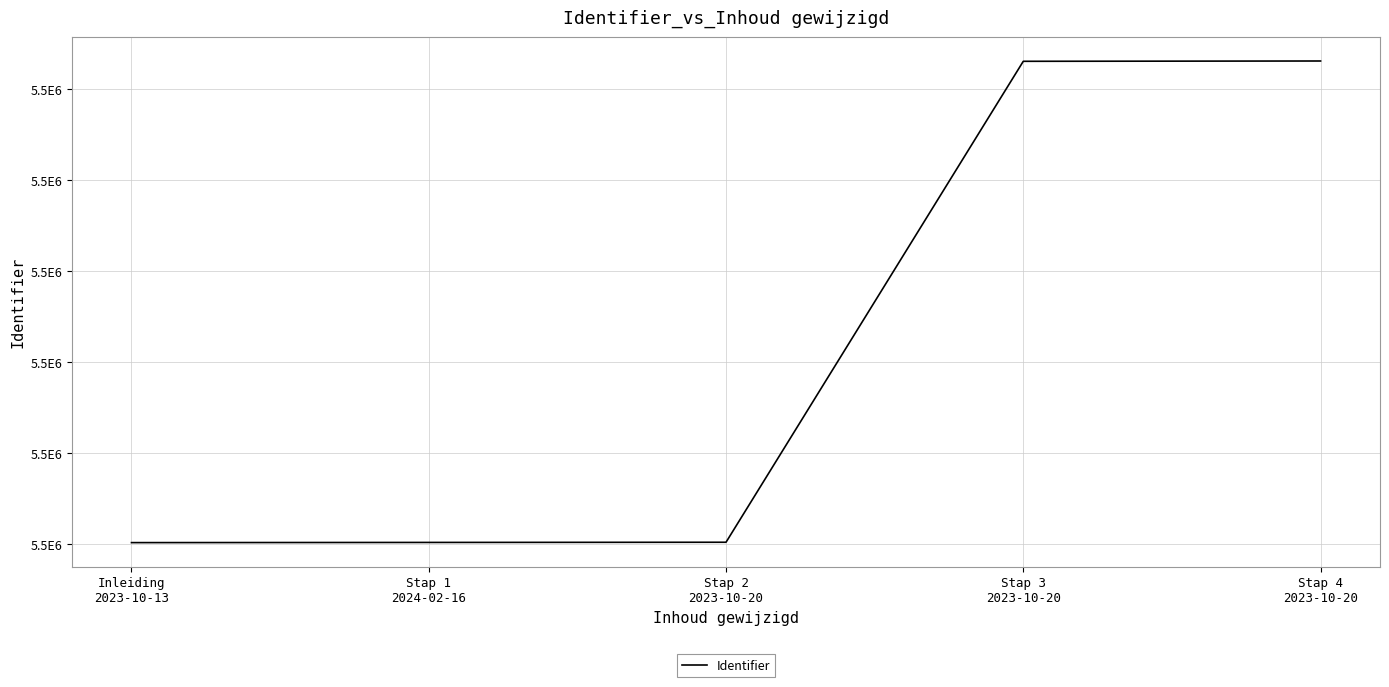

The value at Inleiding
2023-10-13 is 5491018. True or false?

True